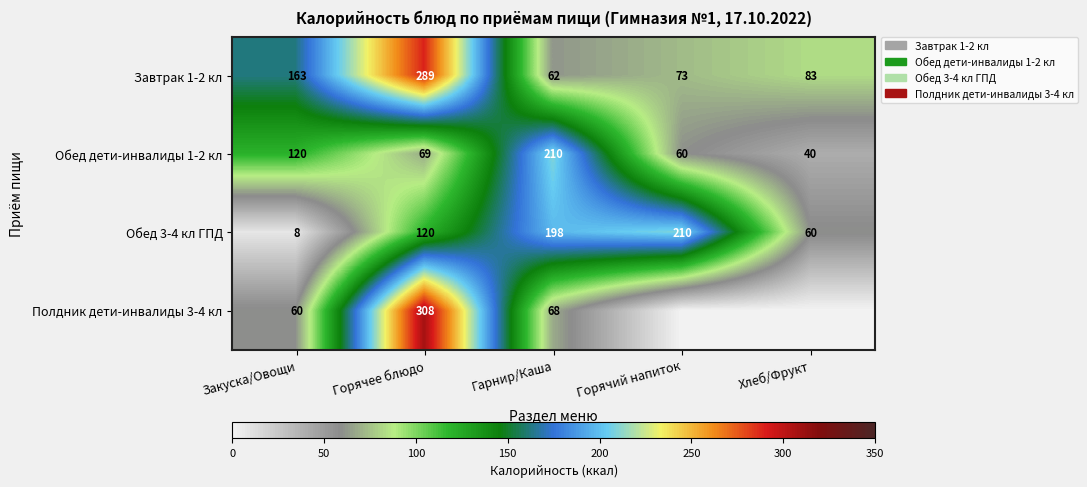

What is the approximate value of Завтрак 1-2 кл at Гарнир/Каша, to the nearest 50?

50